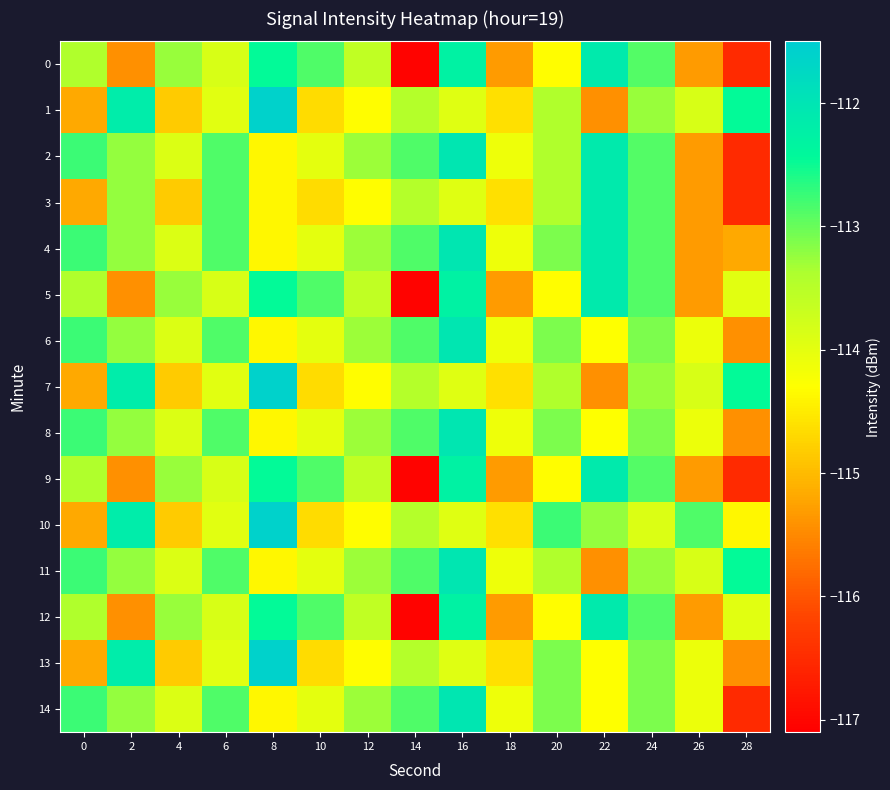

Which series changed the most between 18 and 20?

10